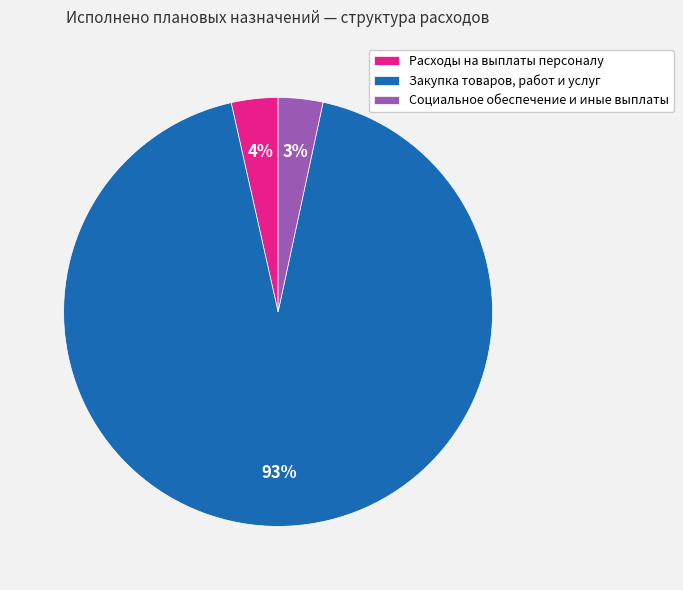

Does any single category account for the majority?

Yes